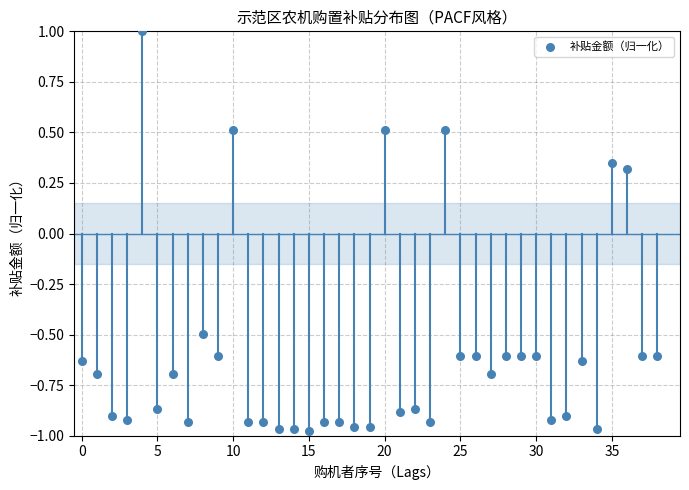

What is the range of Y values (max minus min)?

2.0